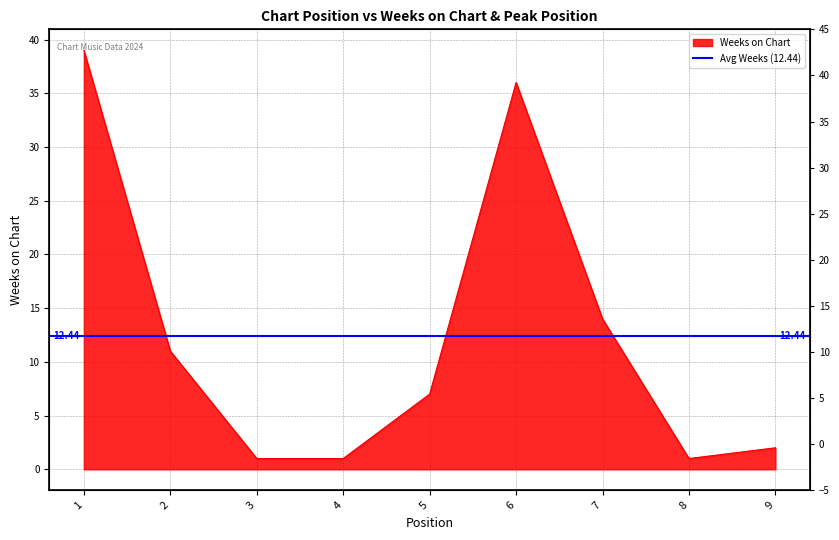

Reading right to left, extract all data points from this chart.

9=2	8=1	7=14	6=36	5=7	4=1	3=1	2=11	1=39